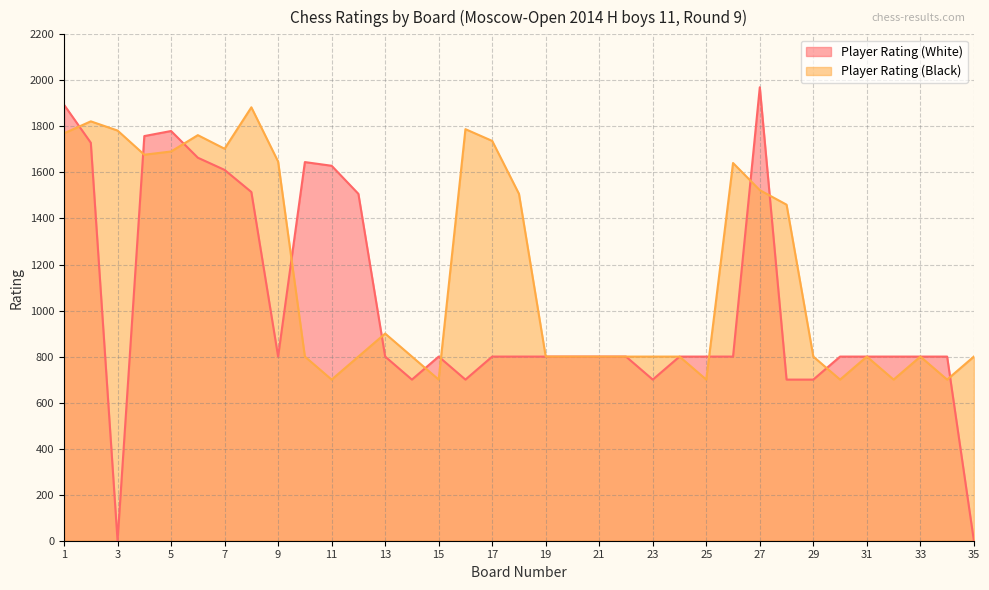

In Player Rating (White), how many points are higher than both neighbors (excluding endpoints)?

4